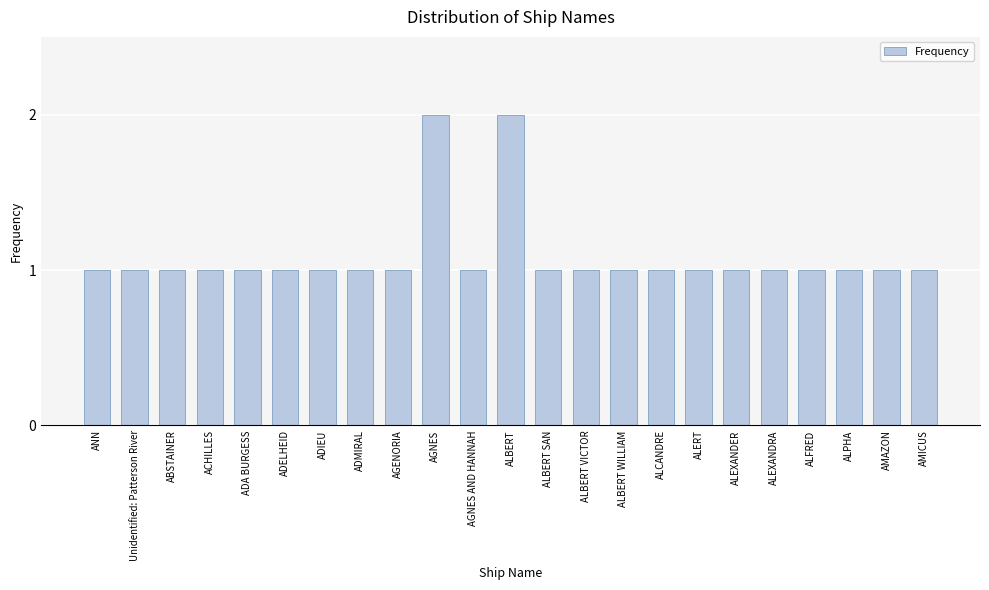

Reading right to left, list all the values displayed in this chart.

AMICUS=1	AMAZON=1	ALPHA=1	ALFRED=1	ALEXANDRA=1	ALEXANDER=1	ALERT=1	ALCANDRE=1	ALBERT WILLIAM=1	ALBERT VICTOR=1	ALBERT SAN=1	ALBERT=2	AGNES AND HANNAH=1	AGNES=2	AGENORIA=1	ADMIRAL=1	ADIEU=1	ADELHEID=1	ADA BURGESS=1	ACHILLES=1	ABSTAINER=1	Unidentified: Patterson River=1	ANN=1